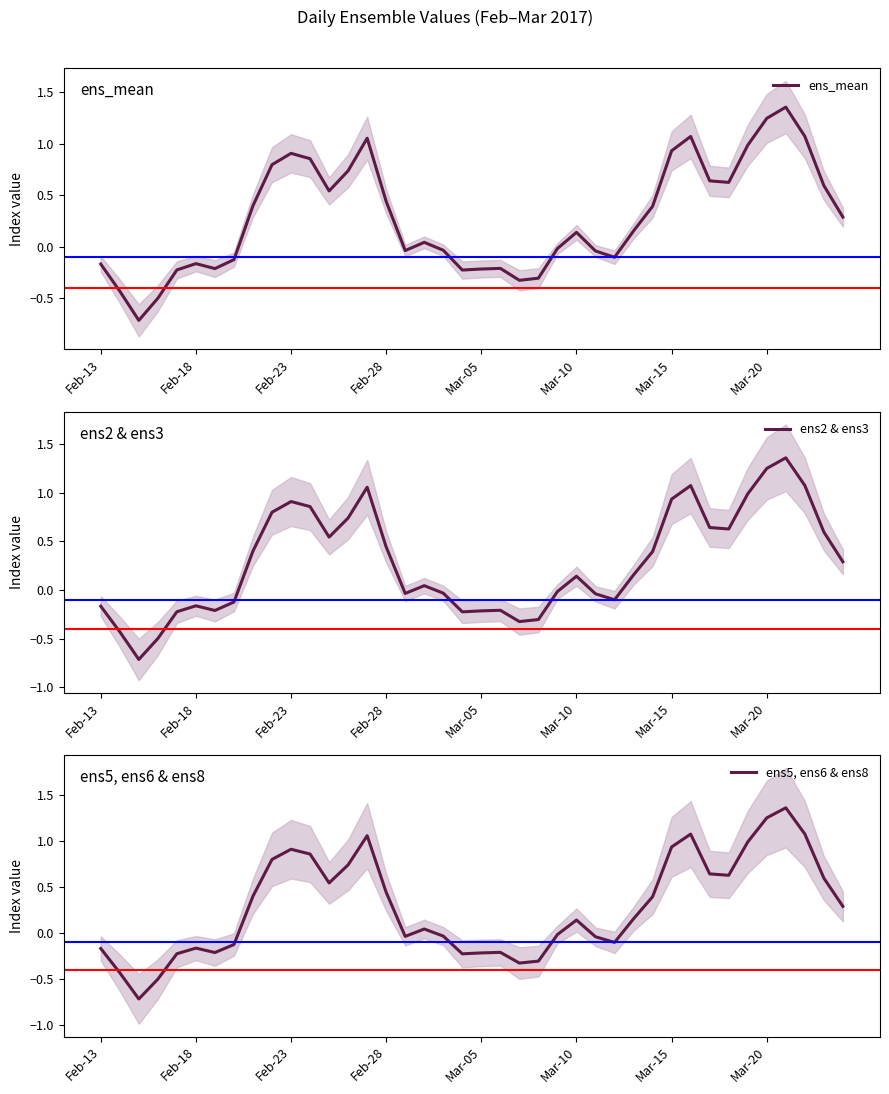

True or false: ens5, ens6 & ens8 and ens2 & ens3 intersect in this chart.

False